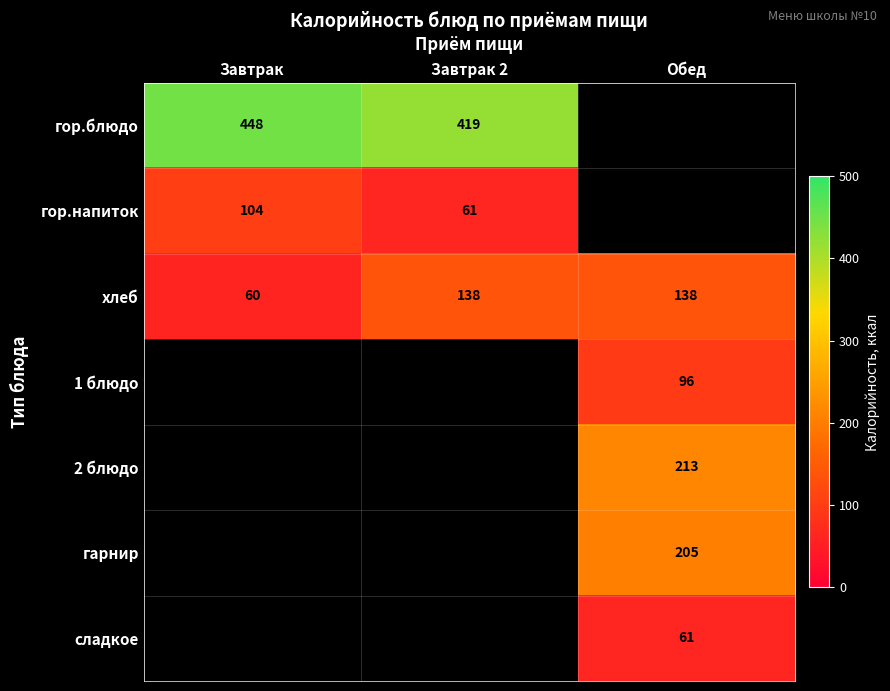

What is the spread (max minus min) of values at Завтрак?

388.0